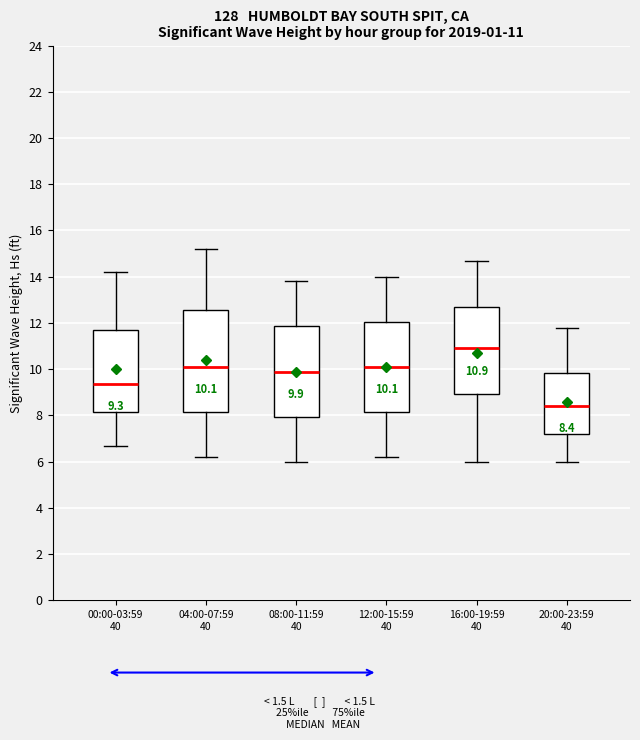

Which box's median line is the highest?

16:00-19:59 40